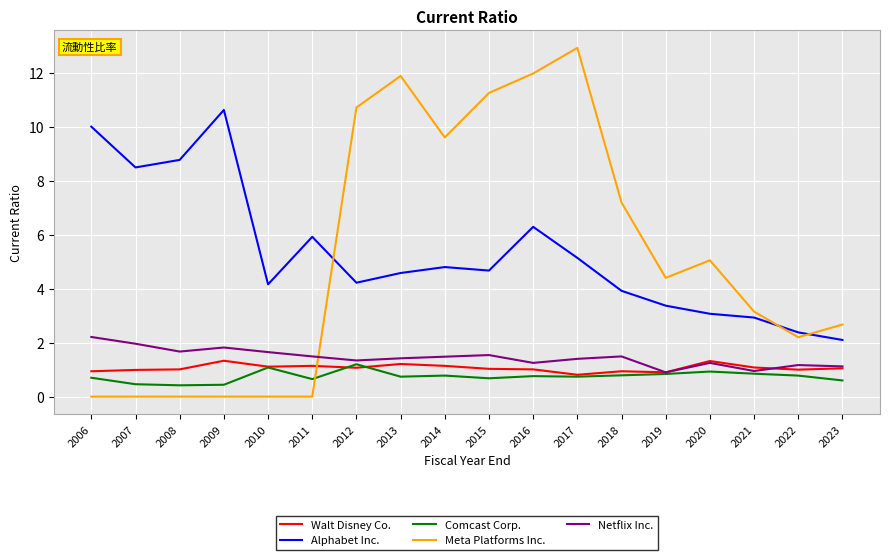

Which series changed the most between 2011 and 2014?

Meta Platforms Inc.